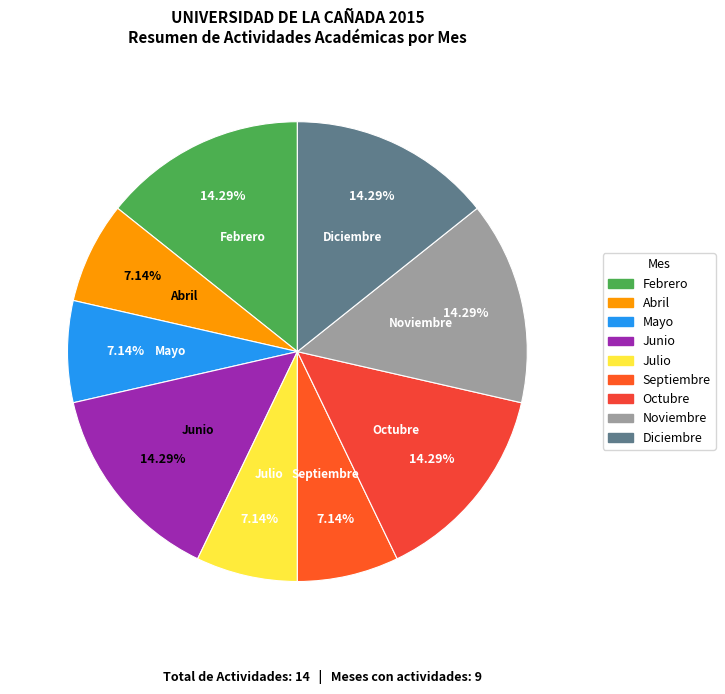

How many slices are in this pie chart?

9